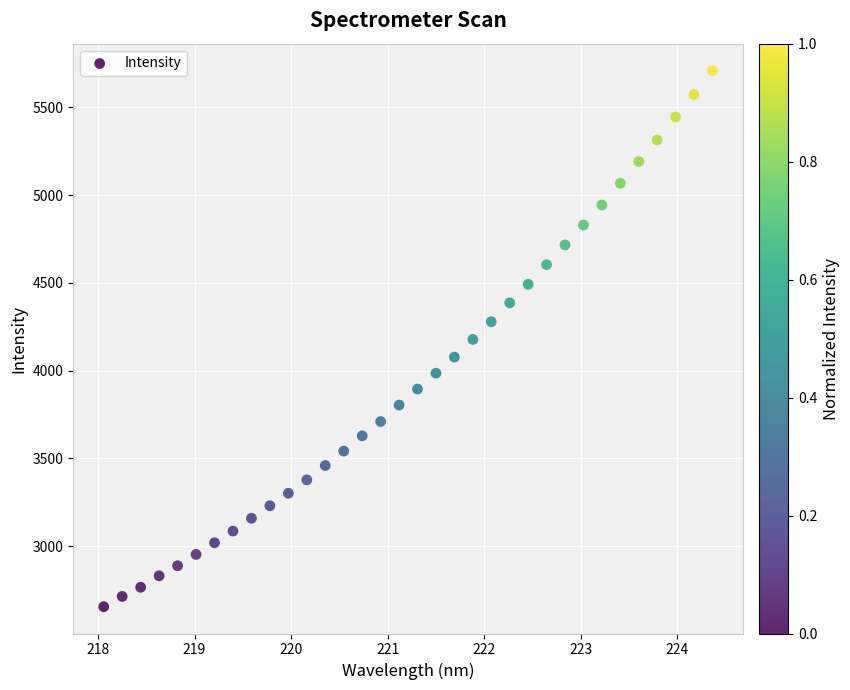

What is the range of X values (max minus min)?

6.3